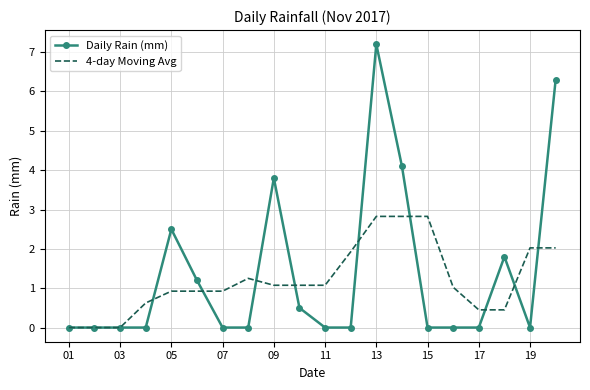

What is the maximum value for 4-day Moving Avg?

2.8